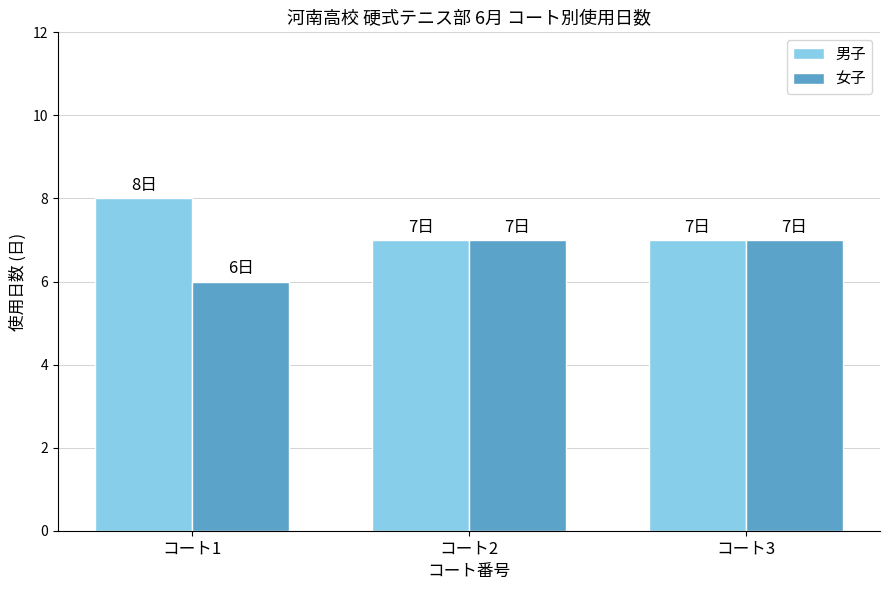

Reading left to right, what are all the values shown in this chart?

男子: 8	7	7
女子: 6	7	7